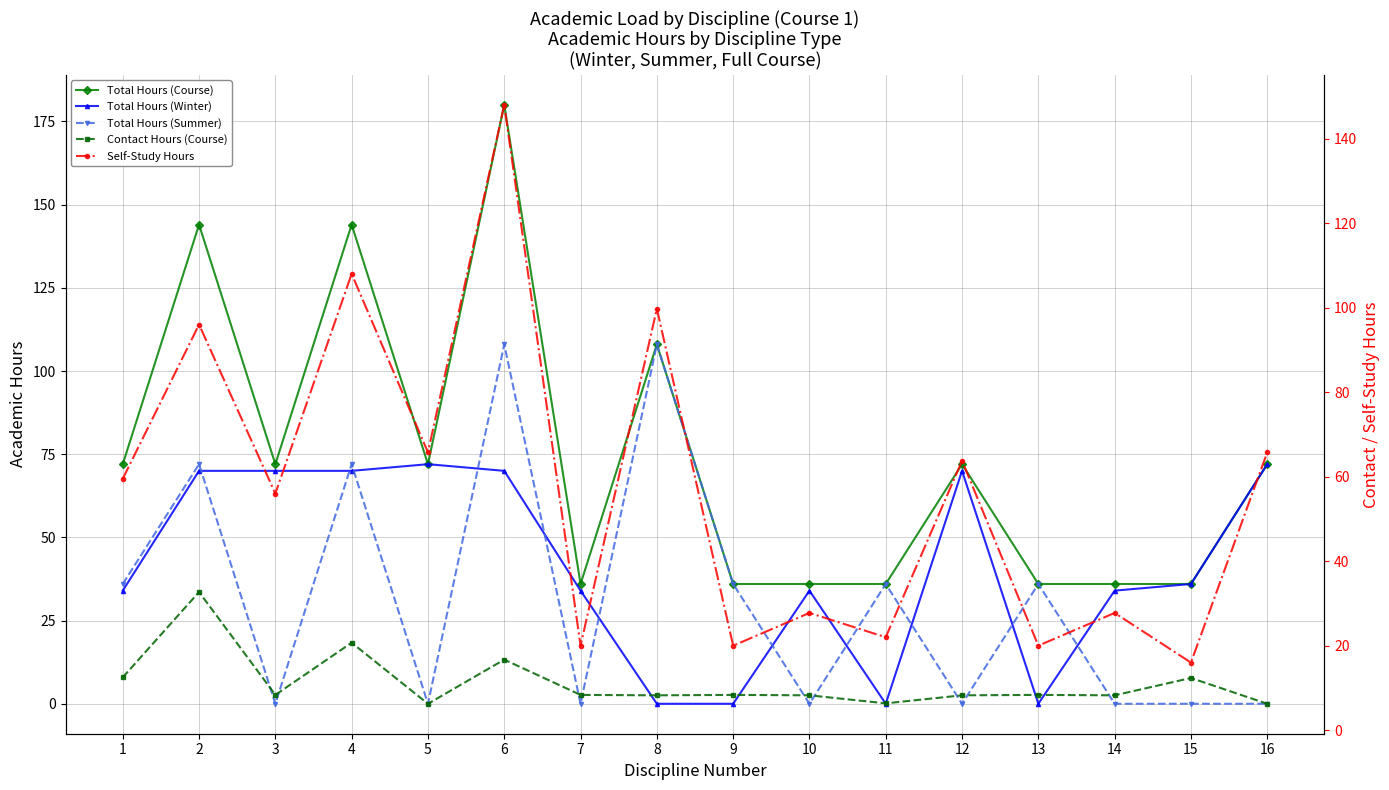

What is the total value across all series at 7?

98.3